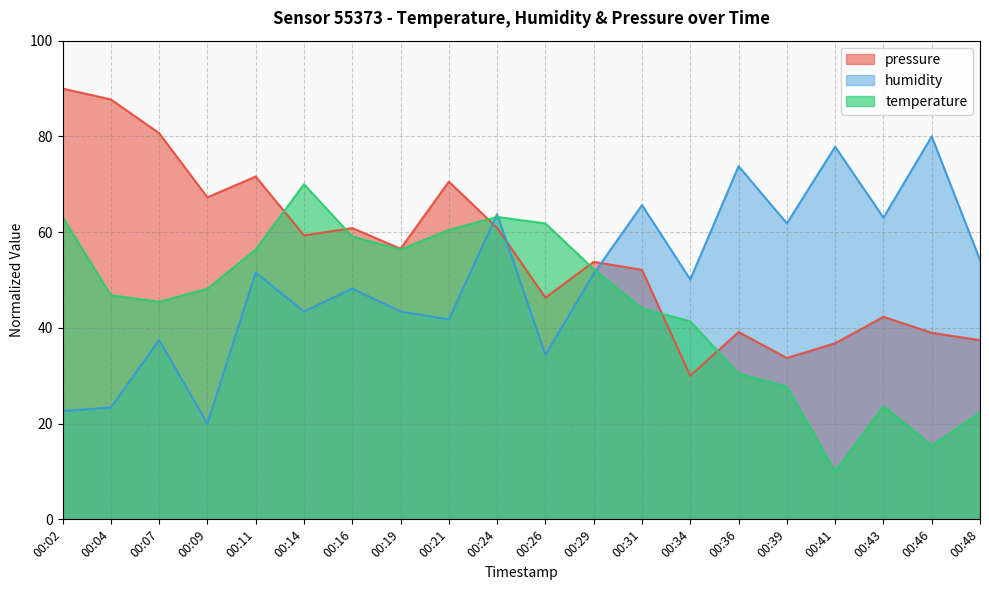

Which series has the widest spread of values?

pressure